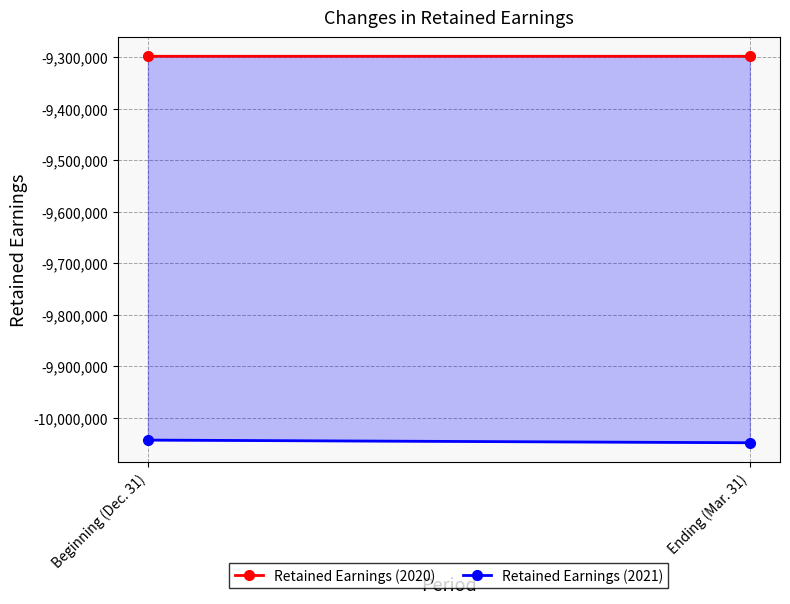

Reading left to right, transcribe all the data shown in this chart.

Retained Earnings (2020): Beginning (Dec. 31)=-9298030	Ending (Mar. 31)=-9298031
Retained Earnings (2021): Beginning (Dec. 31)=-10043671	Ending (Mar. 31)=-10048855